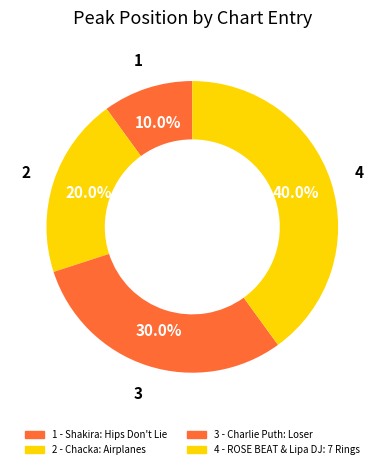

Which slice is the largest?

4 - ROSE BEAT & Lipa DJ: 7 Rings